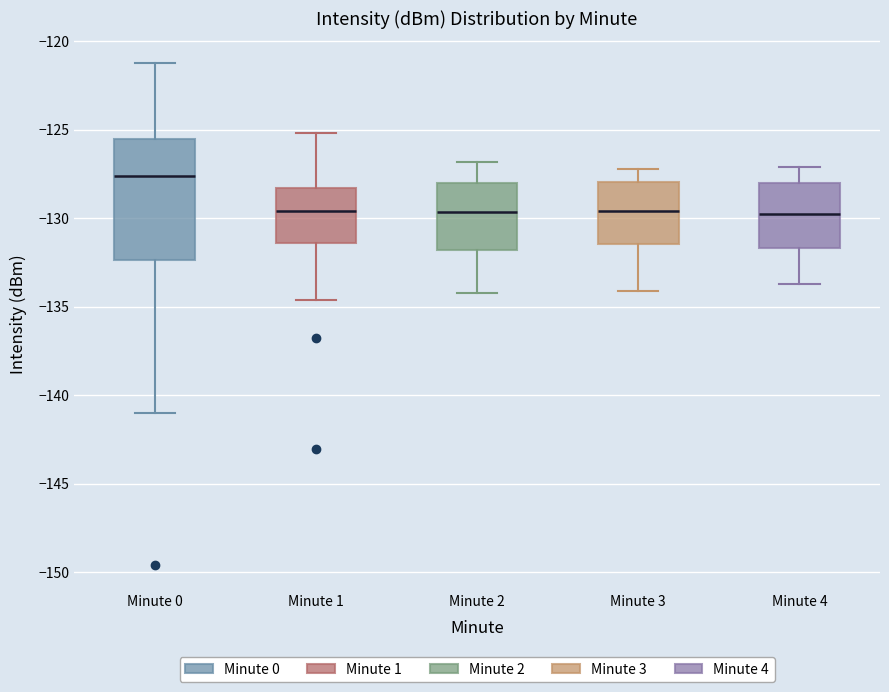

Reading left to right, transcribe this box plot: for each box, give where its median line is, the range the box spans, and where its two whiskers end, as read against the y-axis. The values are not printed on the chart, so give them approximately, as read against the axis.

Minute 0: median -127.5, box -132.5 to -125.5, whiskers -141.0 to -121.5
Minute 1: median -129.5, box -131.5 to -128.5, whiskers -134.5 to -125.0
Minute 2: median -129.5, box -132.0 to -128.0, whiskers -134.0 to -127.0
Minute 3: median -129.5, box -131.5 to -128.0, whiskers -134.0 to -127.0
Minute 4: median -129.5, box -131.5 to -128.0, whiskers -133.5 to -127.0